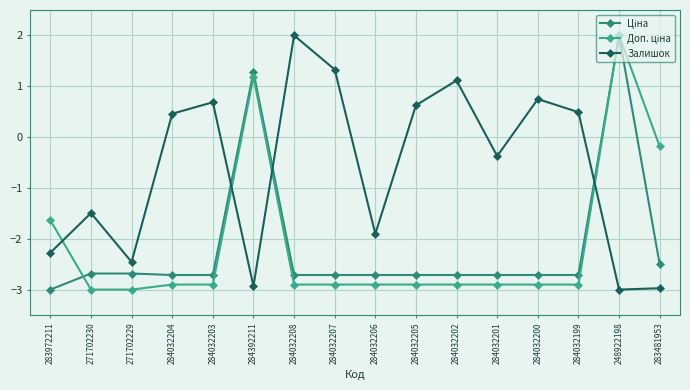

Reading right to left, transcribe all the data shown in this chart.

Ціна: -2.5	2.0	-2.7	-2.7	-2.7	-2.7	-2.7	-2.7	-2.7	-2.7	1.3	-2.7	-2.7	-2.7	-2.7	-3.0
Доп. ціна: -0.2	2.0	-2.9	-2.9	-2.9	-2.9	-2.9	-2.9	-2.9	-2.9	1.2	-2.9	-2.9	-3.0	-3.0	-1.6
Залишок: -3.0	-3.0	0.5	0.7	-0.4	1.1	0.6	-1.9	1.3	2.0	-2.9	0.7	0.5	-2.5	-1.5	-2.3